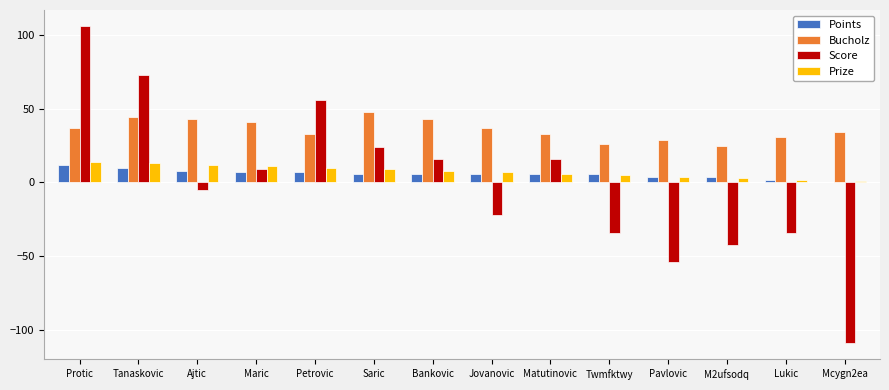

Where does the Points series first go above 6?

Protic